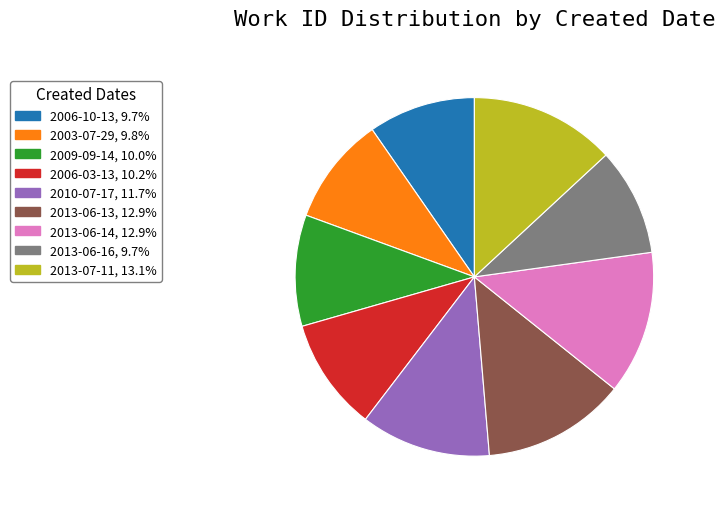

Approximately how many times larger is the value at 2006-10-13 compared to 2013-07-11?

0.7